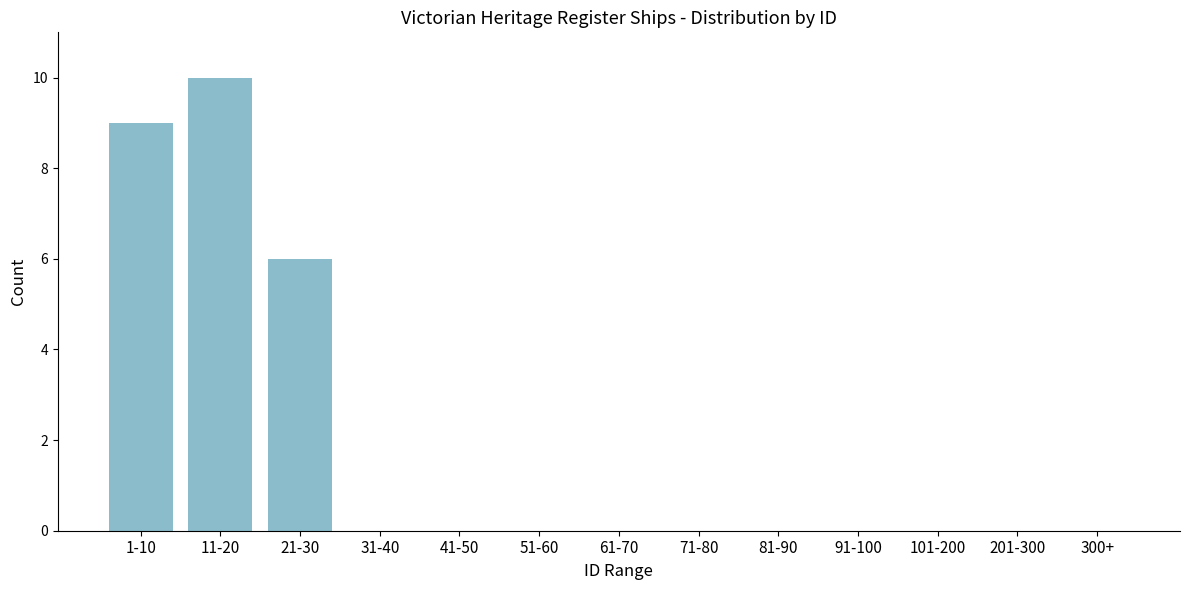

Reading right to left, what are all the values shown in this chart?

300+=0	201-300=0	101-200=0	91-100=0	81-90=0	71-80=0	61-70=0	51-60=0	41-50=0	31-40=0	21-30=6	11-20=10	1-10=9